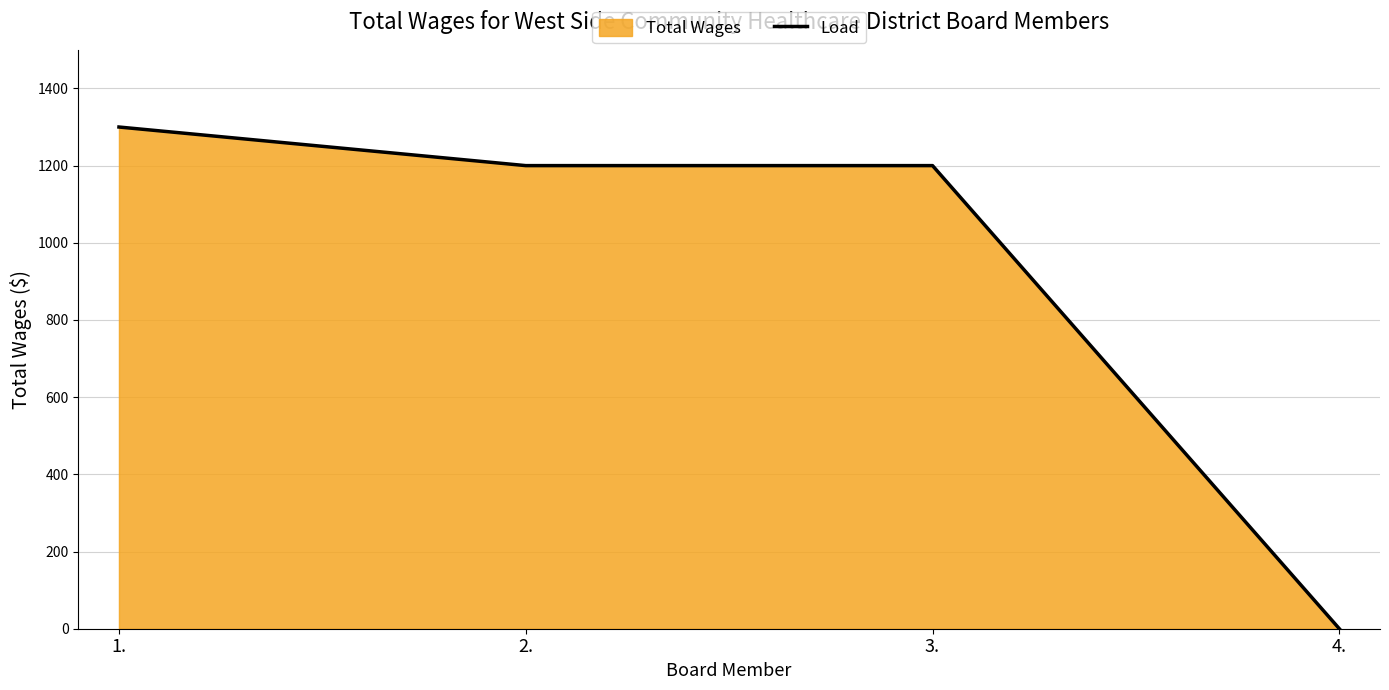

What is the sum of the values at 3. and 1.?

2500